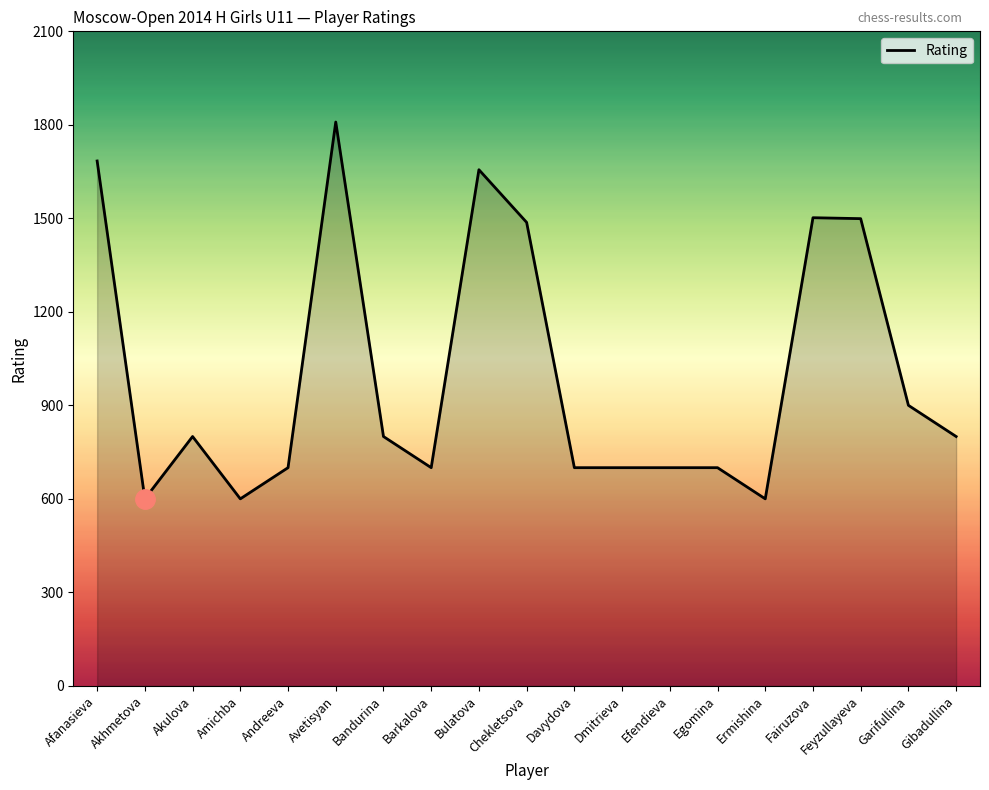

What is the difference between the maximum and minimum values?

1209